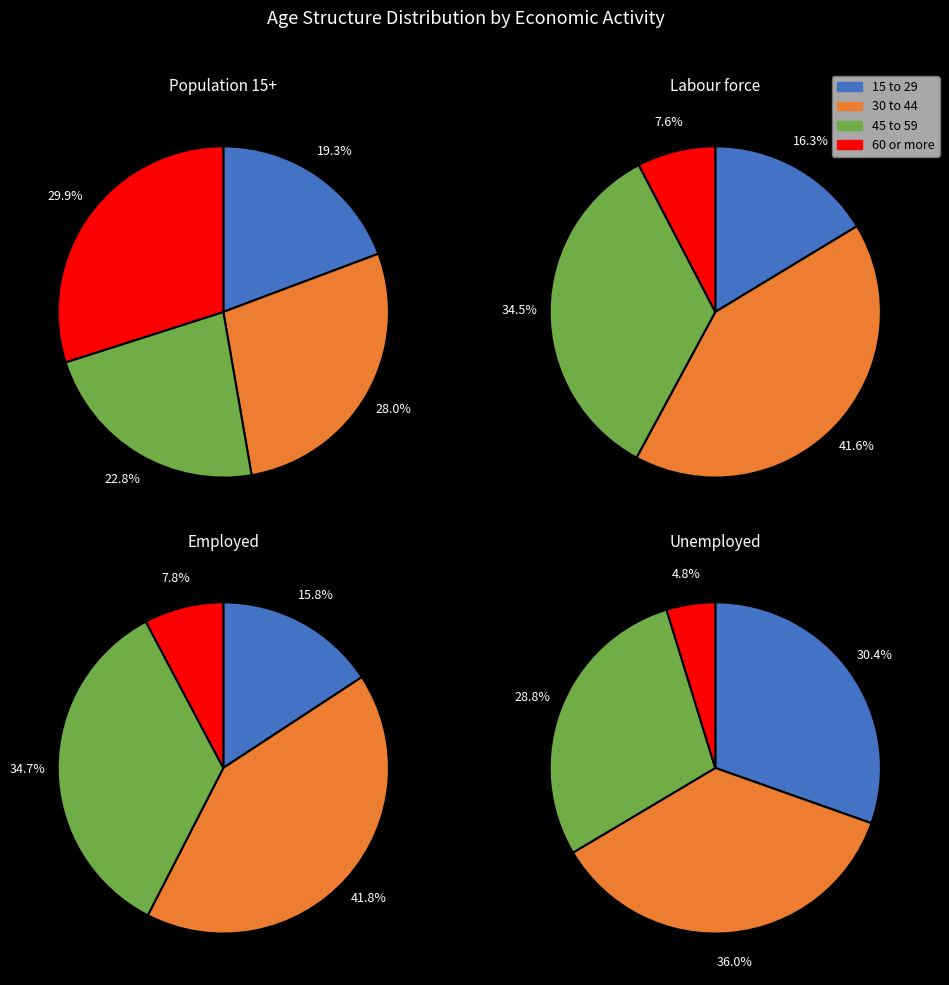

What percentage is the Labour force slice, to the nearest percent?

31%